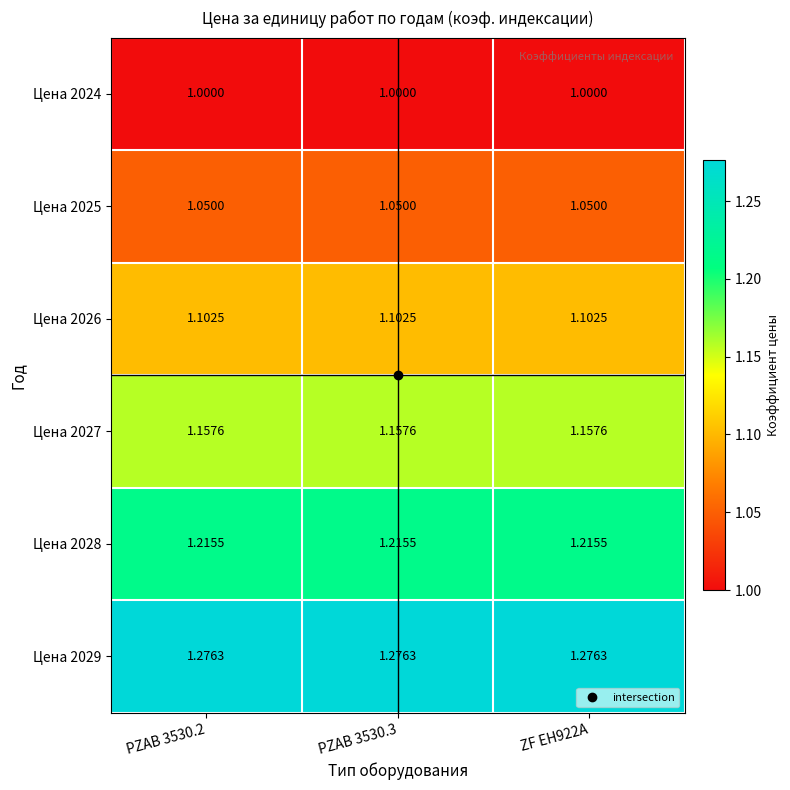

Rank the series by their average value, from lowest to highest.

Цена 2024, Цена 2025, Цена 2026, Цена 2027, Цена 2028, Цена 2029